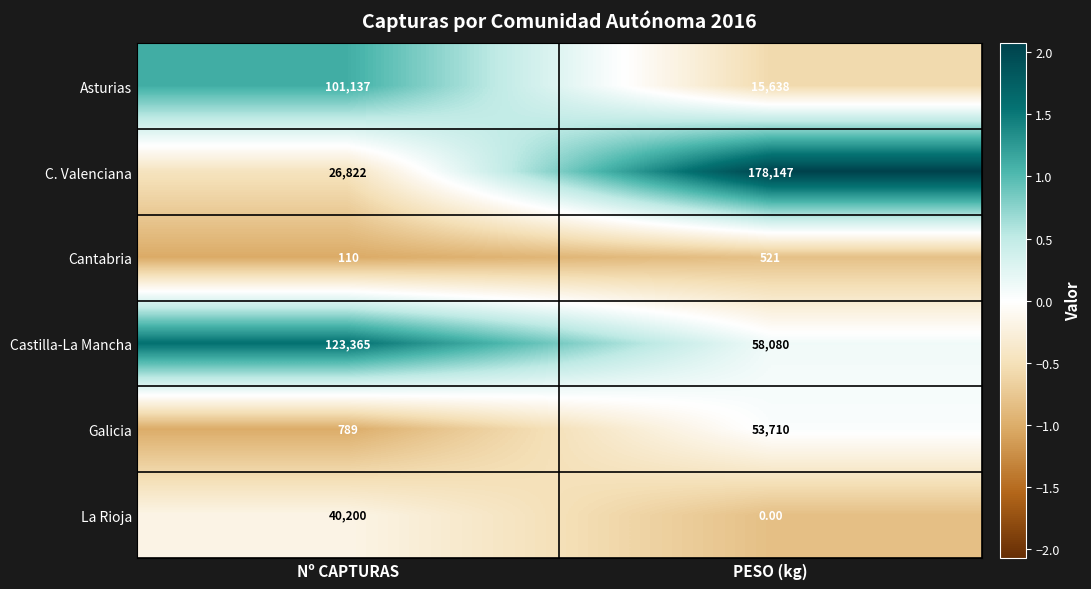

What is the difference between the maximum and minimum values in the La Rioja series?

40200